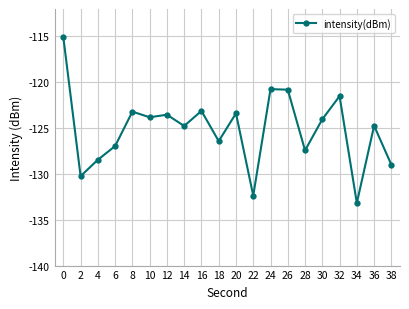

Does the chart display data point markers on the line(s)?

Yes